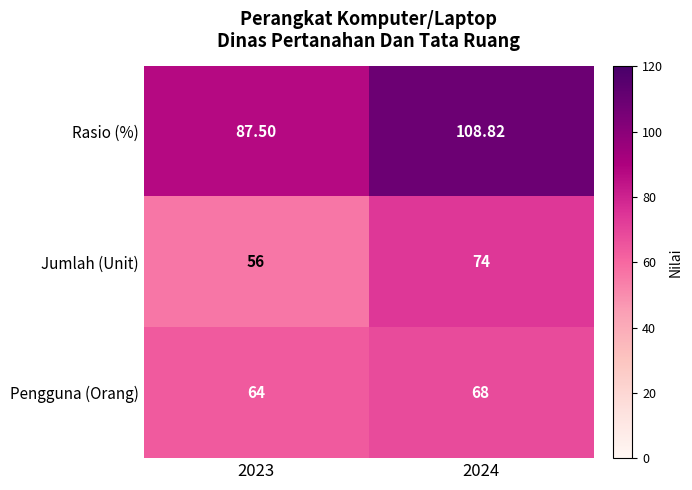

Rank the series at 2023 from highest to lowest value.

Rasio (%), Pengguna (Orang), Jumlah (Unit)